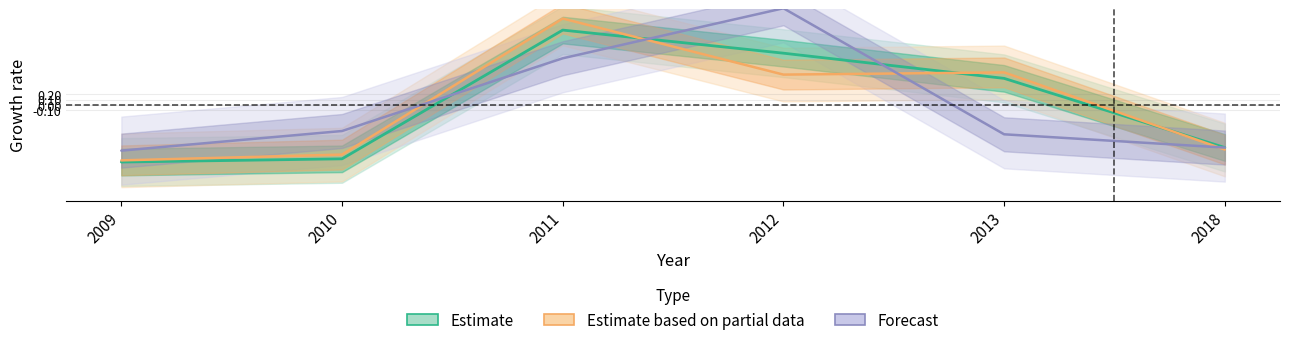

Which has a higher value, 2013 or 2011?

2011